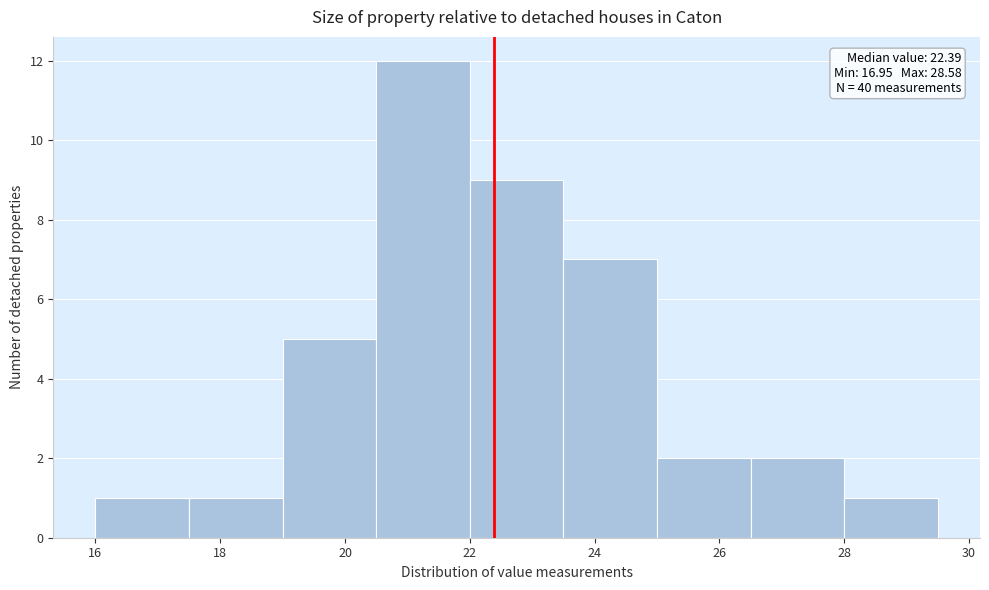

Over which range of the x-axis is the bar tallest?

20.5 to 22.0